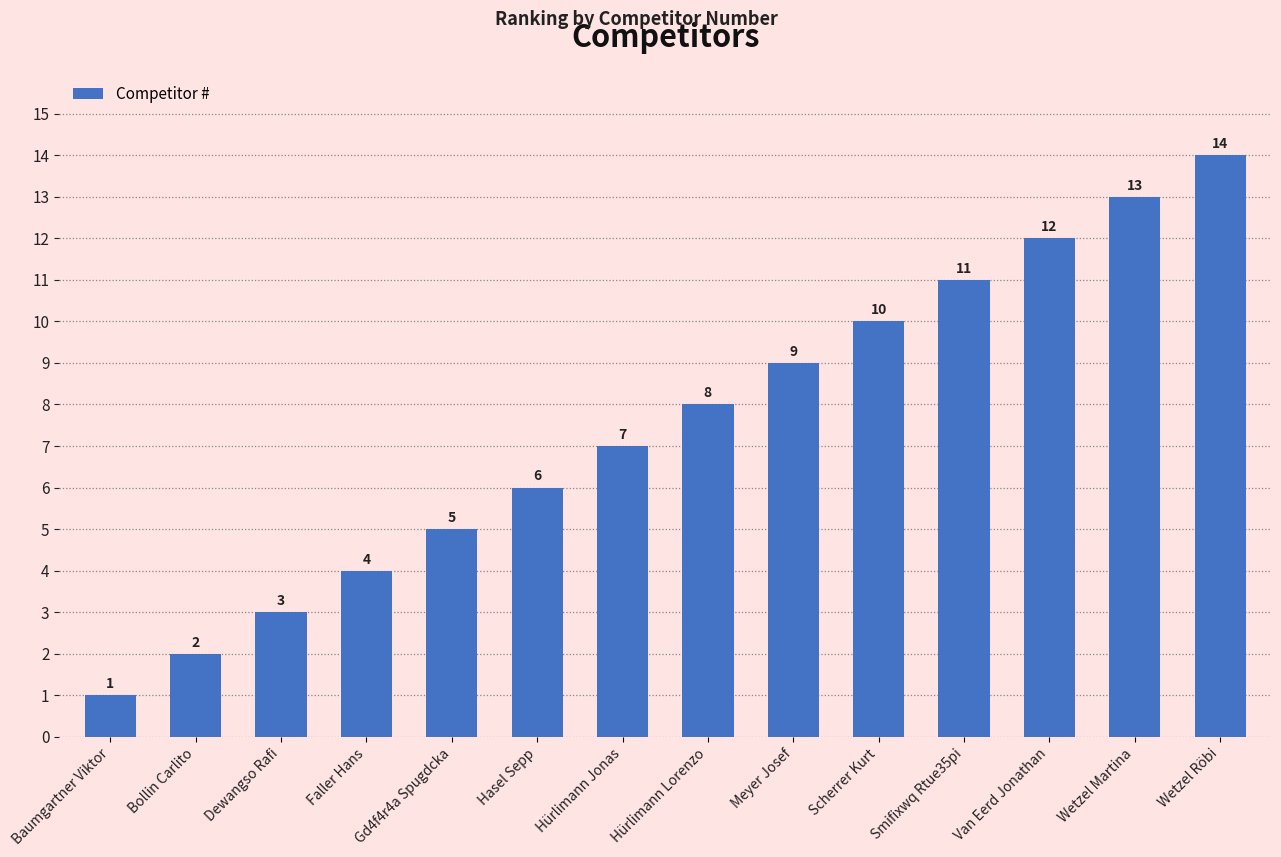

At which label is the value closest to 7?

Hürlimann Jonas